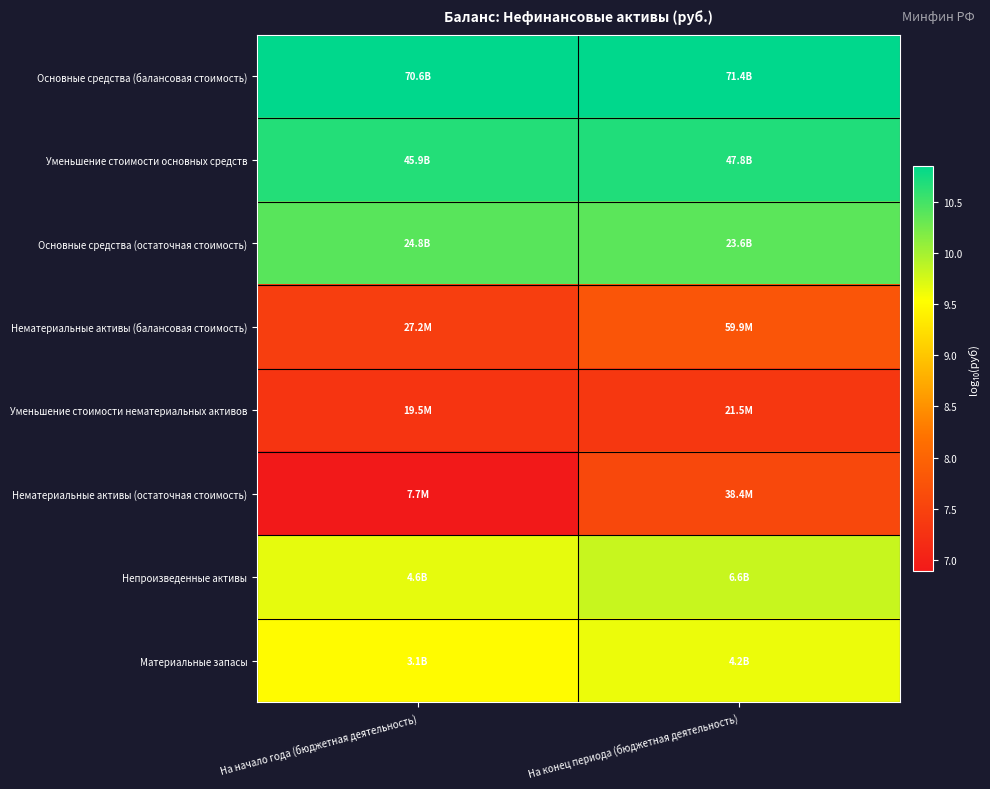

At how many categories does at least one series exceed 7?

2